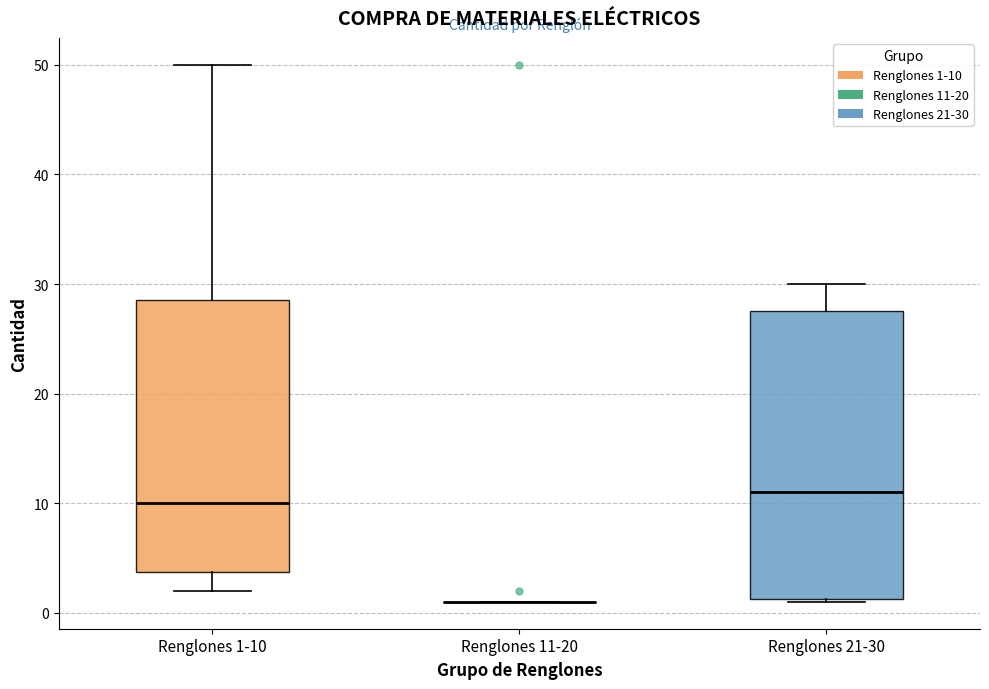

Where does the lower whisker of the box for Renglones 1-10 end on the y-axis? The values are not printed on the chart, so give them approximately, as read against the axis.

2